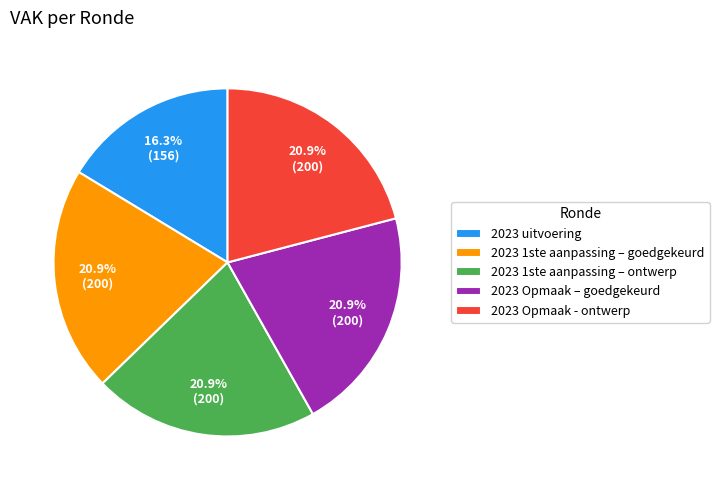

Is 2023 1ste aanpassing – goedgekeurd the majority of the pie?

No